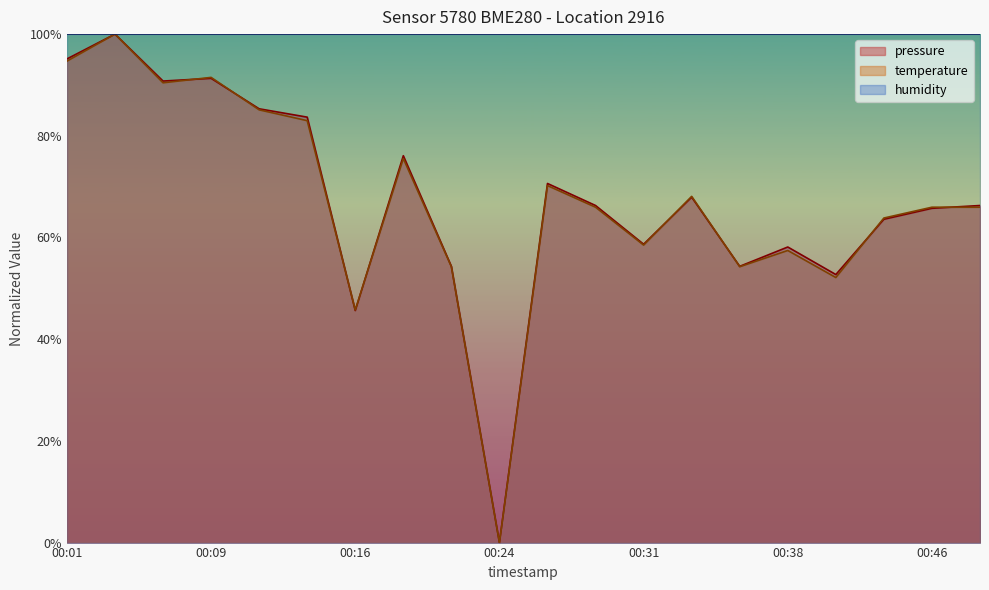

Rank the series at 00:11 from lowest to highest value.

temperature, pressure